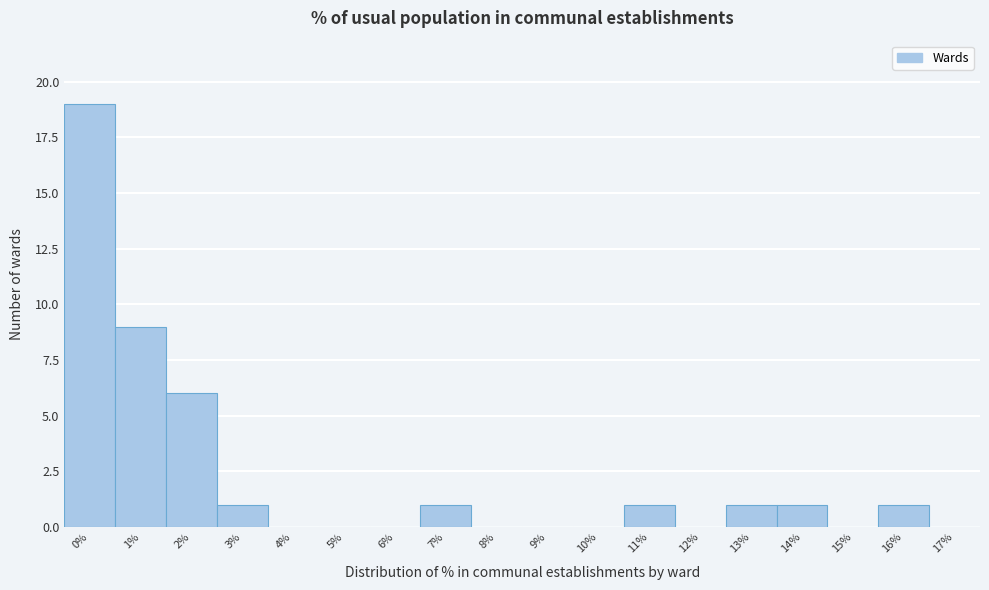

Reading right to left, what are all the values shown in this chart?

17%=0	16%=1	15%=0	14%=1	13%=1	12%=0	11%=1	10%=0	9%=0	8%=0	7%=1	6%=0	5%=0	4%=0	3%=1	2%=6	1%=9	0%=19